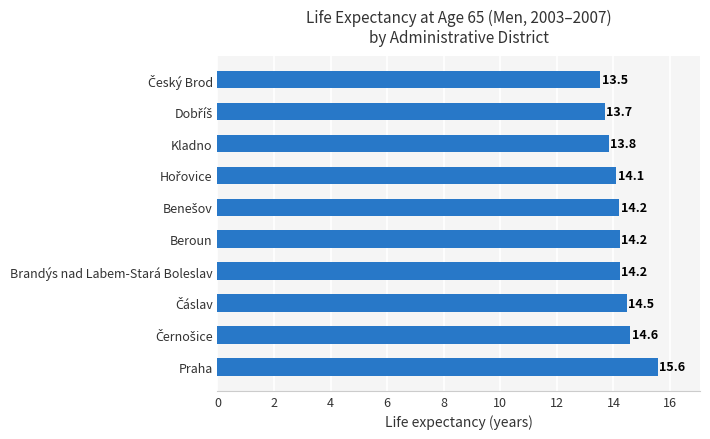

The value at Brandýs nad Labem-Stará Boleslav is 14.2. True or false?

True